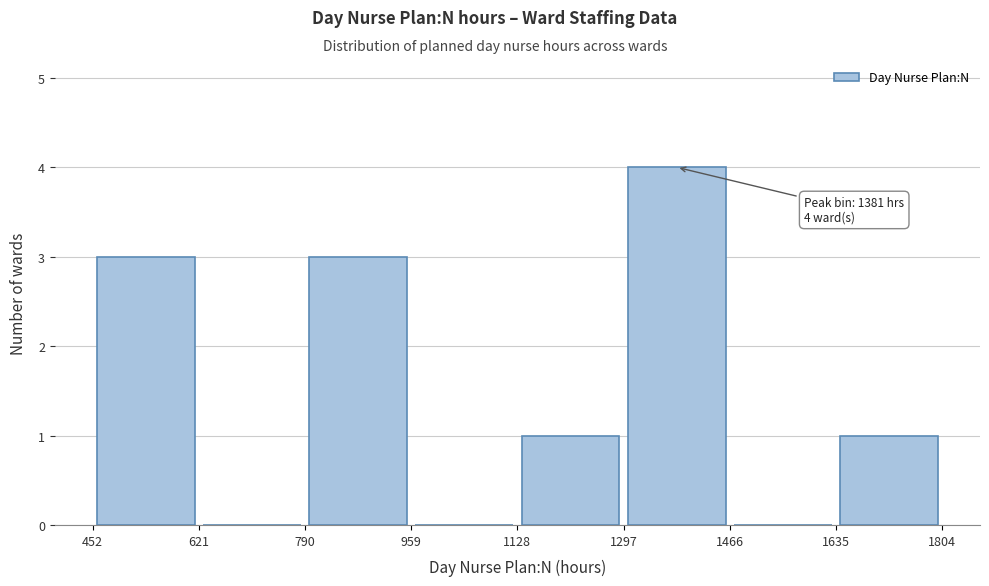

Which range on the x-axis has the tallest bar?

1297 to 1466